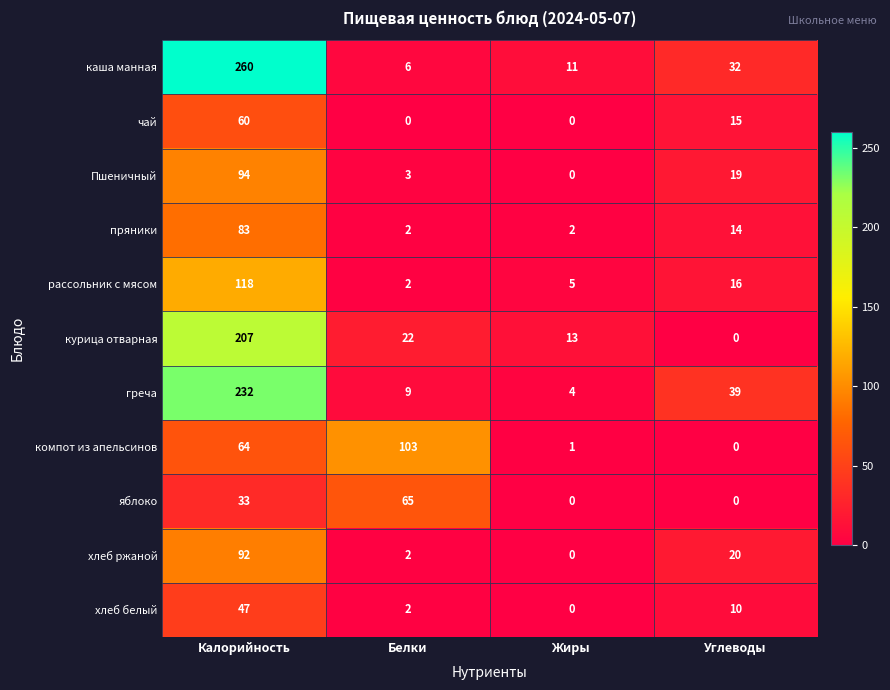

Which category has the highest value across all series?

Калорийность